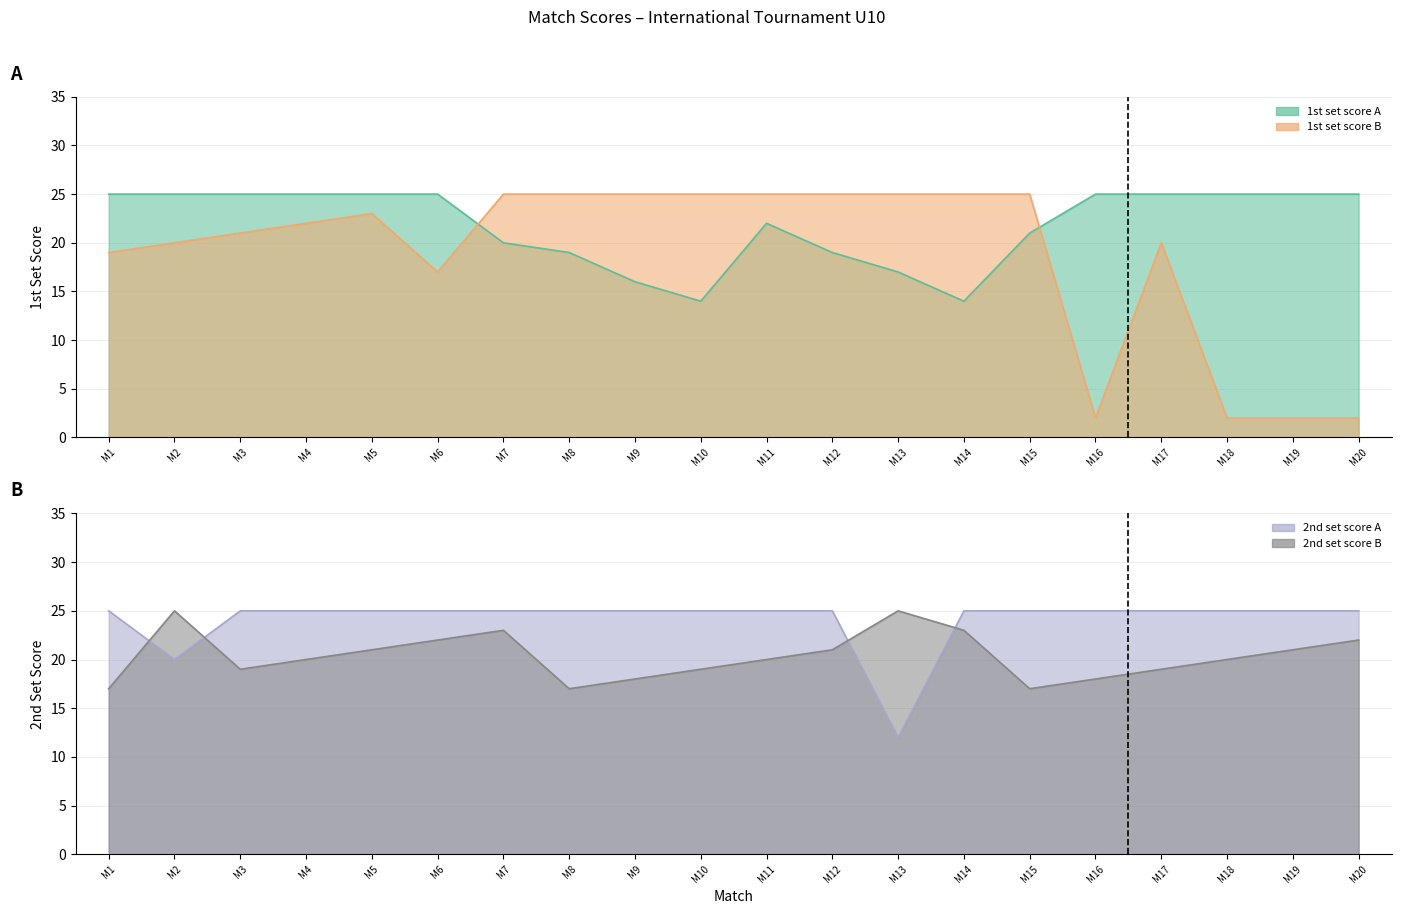

At which category is the sum across all series the highest?

M5